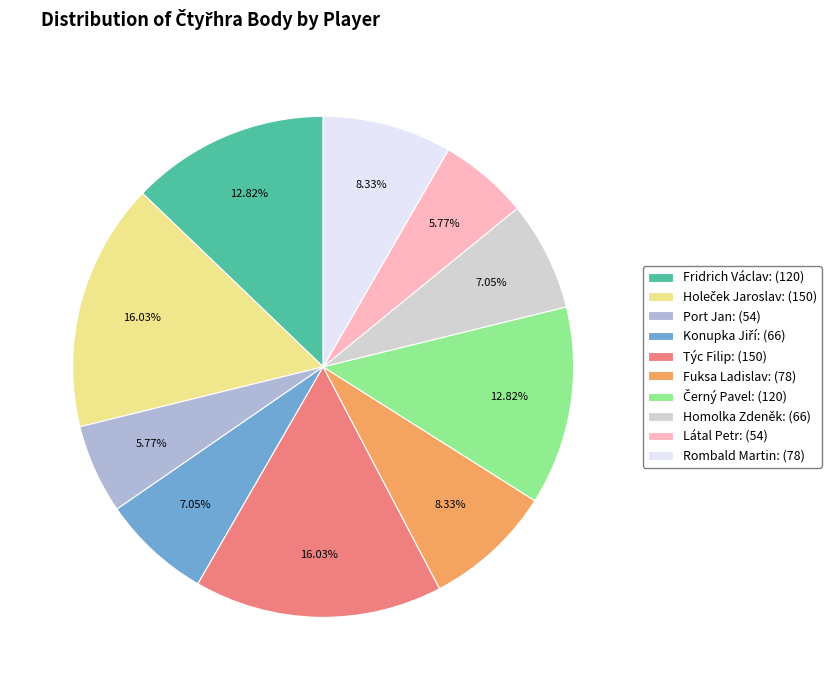

To the nearest percent, what is the average slice percentage?

10%